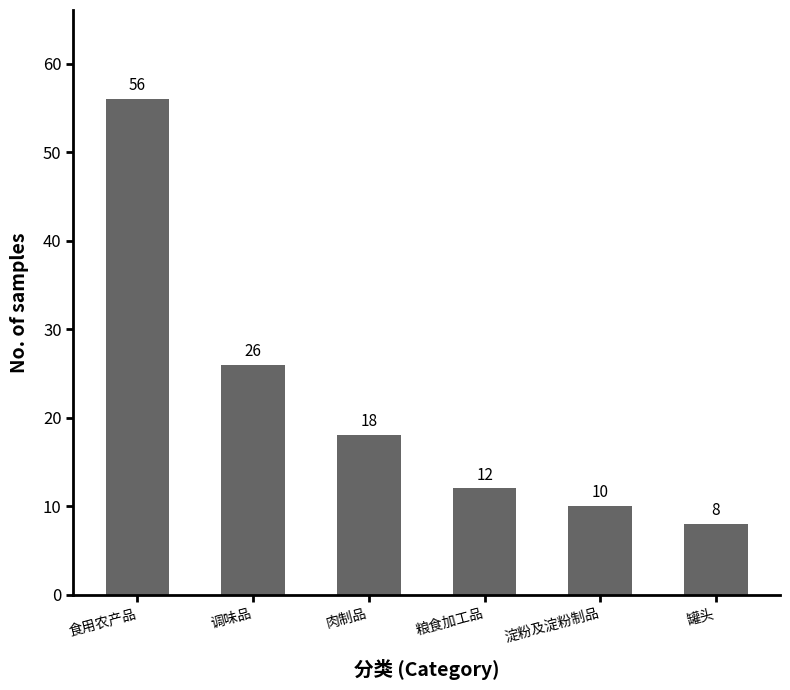

What is the value of the 3rd bar from the left?

18